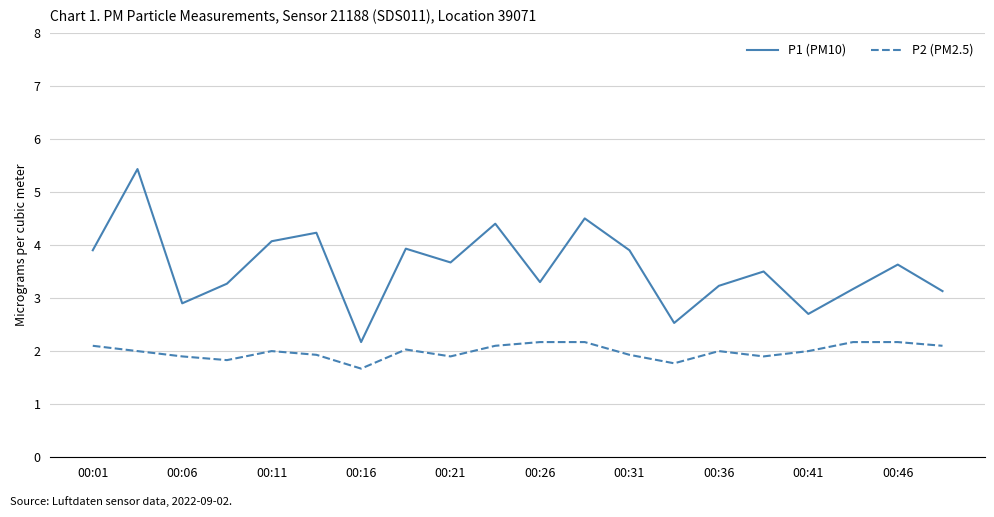

Which series has the largest total across all categories?

P1 (PM10)